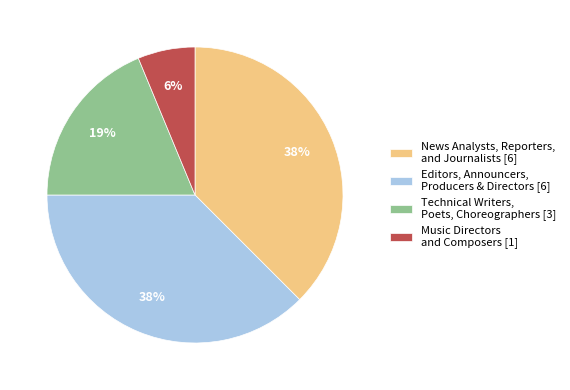

Is there any slice that represents more than half of the pie?

No